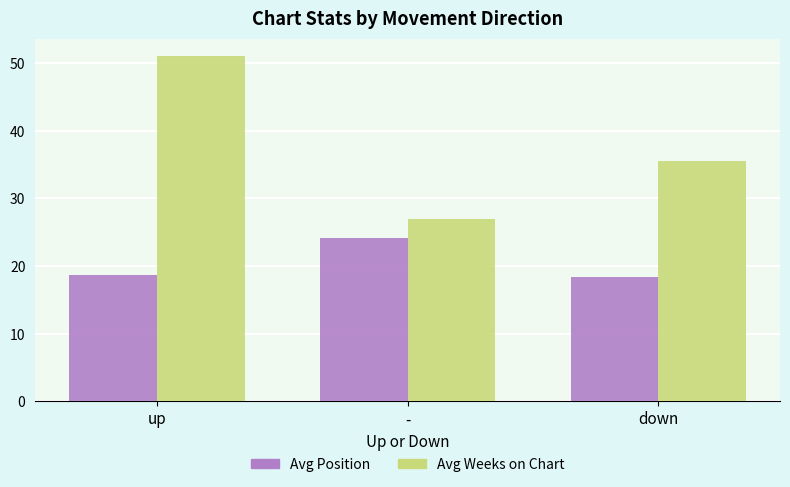

How many bars are there in total?

6